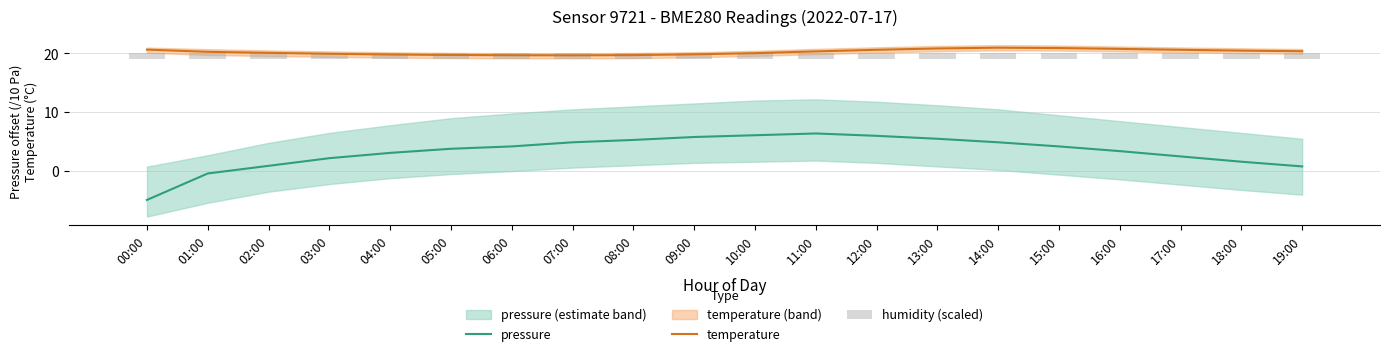

True or false: temperature and pressure cross at least once.

False